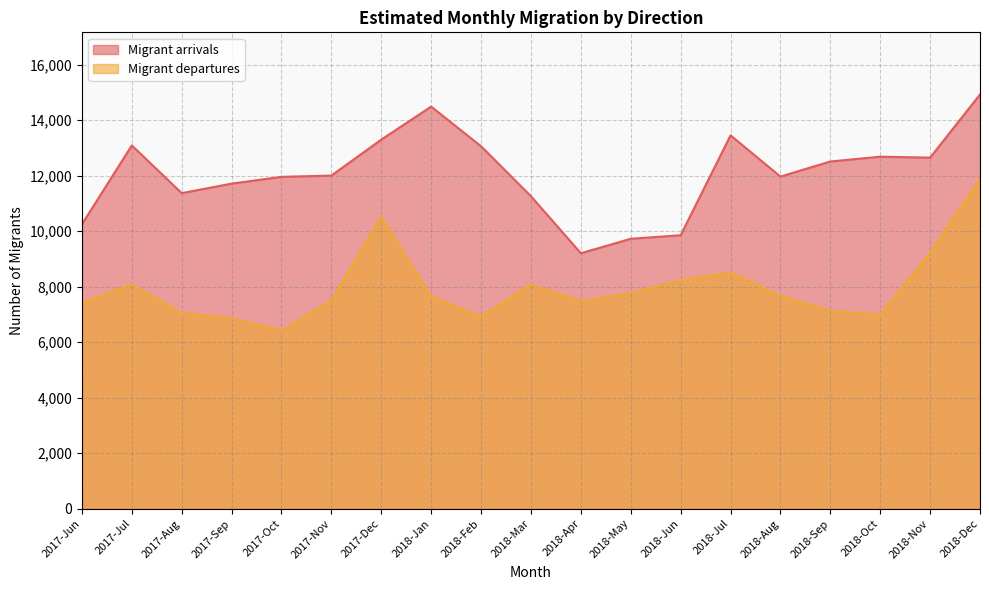

List the labels in order of Migrant arrivals value, smallest first.

2018-Apr, 2018-May, 2018-Jun, 2017-Jun, 2018-Mar, 2017-Aug, 2017-Sep, 2017-Oct, 2018-Aug, 2017-Nov, 2018-Sep, 2018-Nov, 2018-Oct, 2018-Feb, 2017-Jul, 2017-Dec, 2018-Jul, 2018-Jan, 2018-Dec